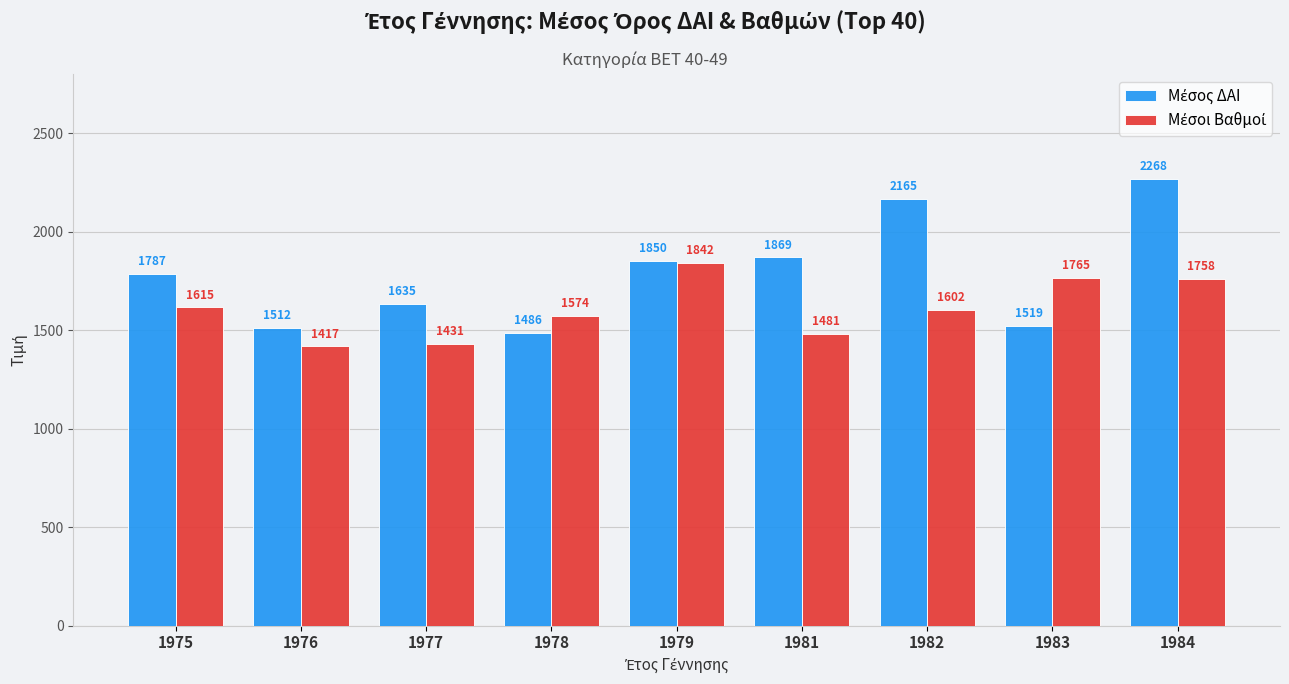

At how many categories does at least one series exceed 1707?

6